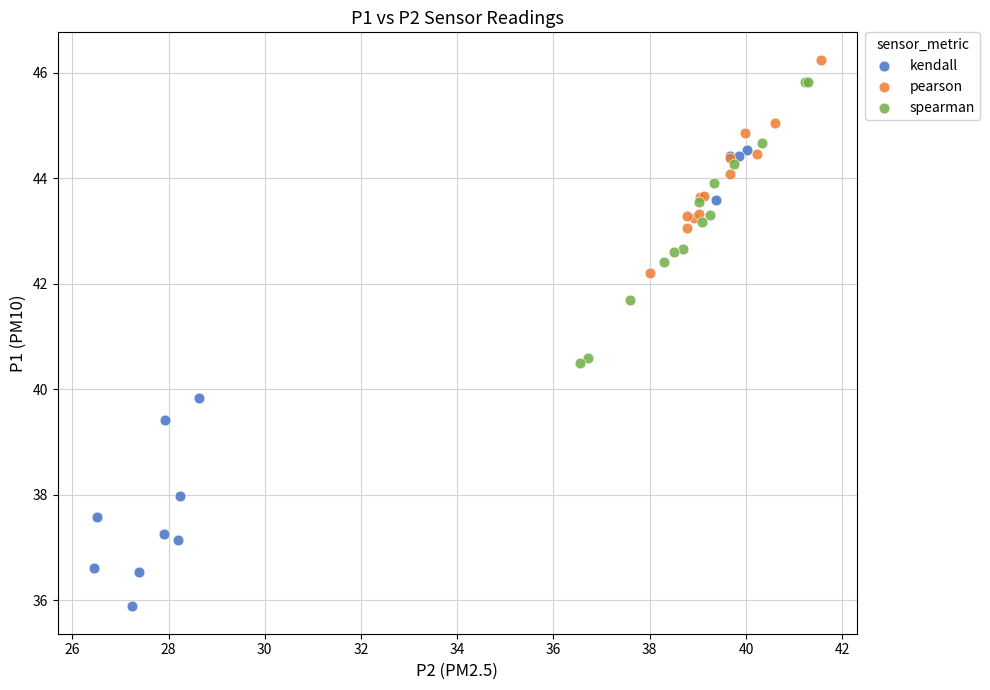

What are all the series names shown in the legend?

kendall, pearson, spearman